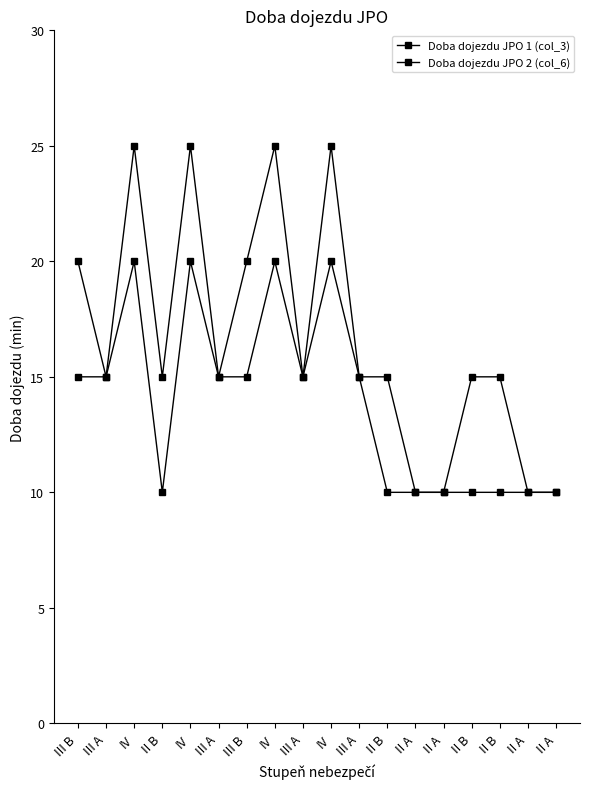

How many data points does each series have?

18